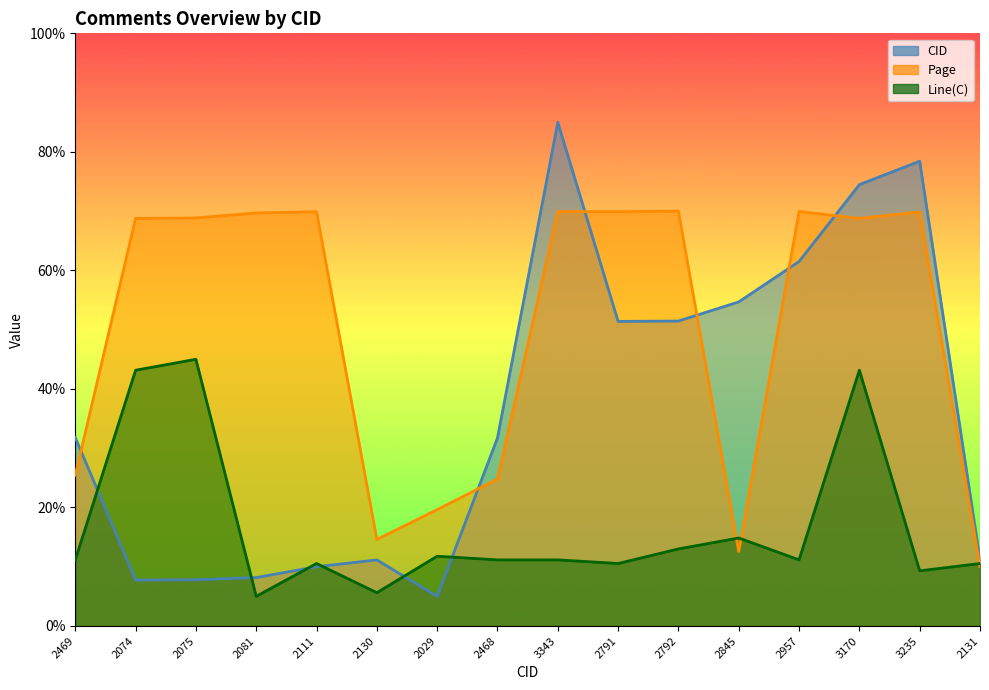

What is the difference between the maximum and minimum values in the CID series?

80.0